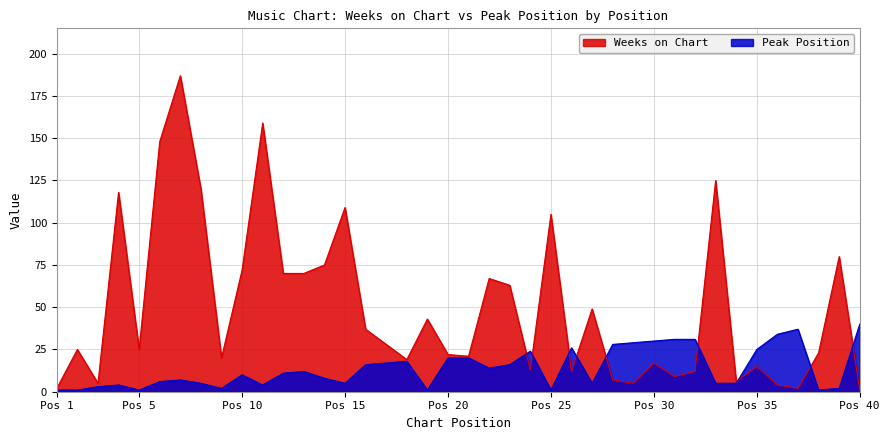

What is the spread (max minus min) of values at 26?

14